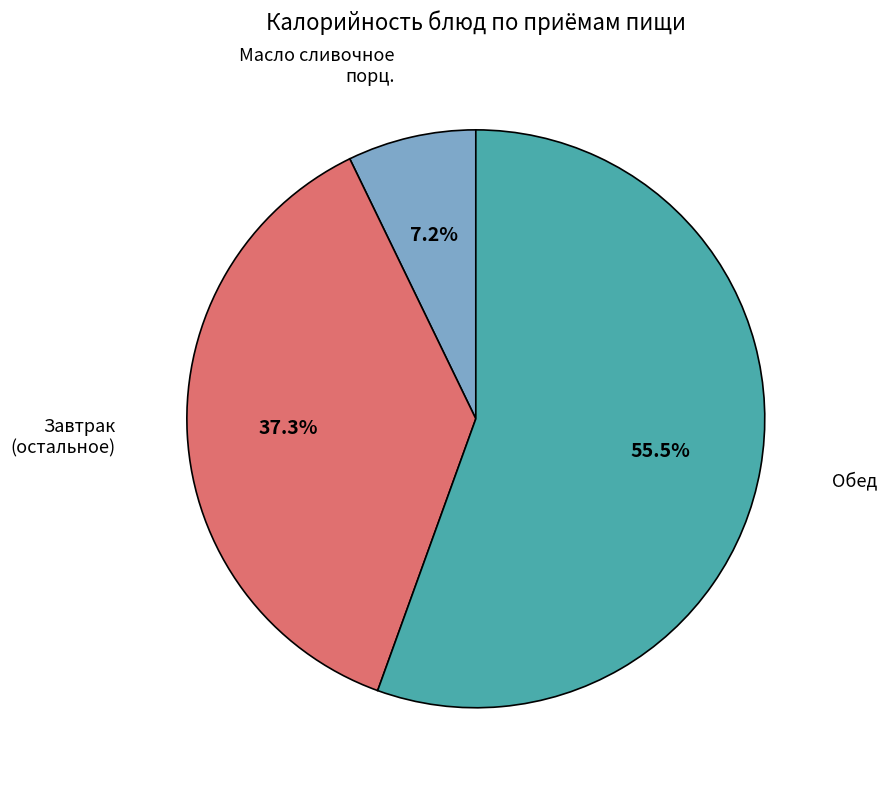

Count the number of slices in the pie.

3